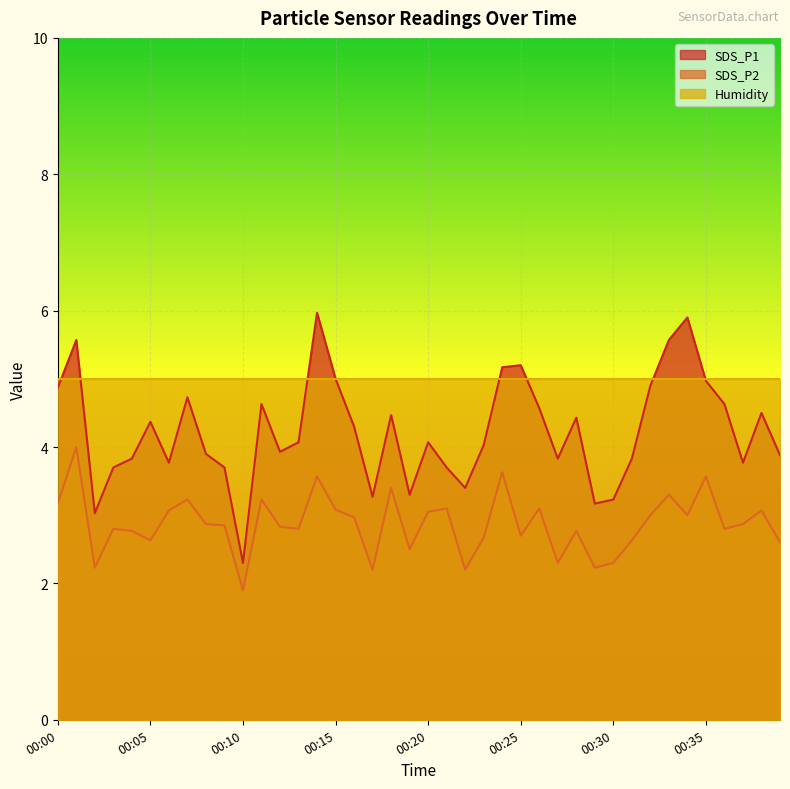

True or false: SDS_P1 has a value of 5.2 at 00:24.

True